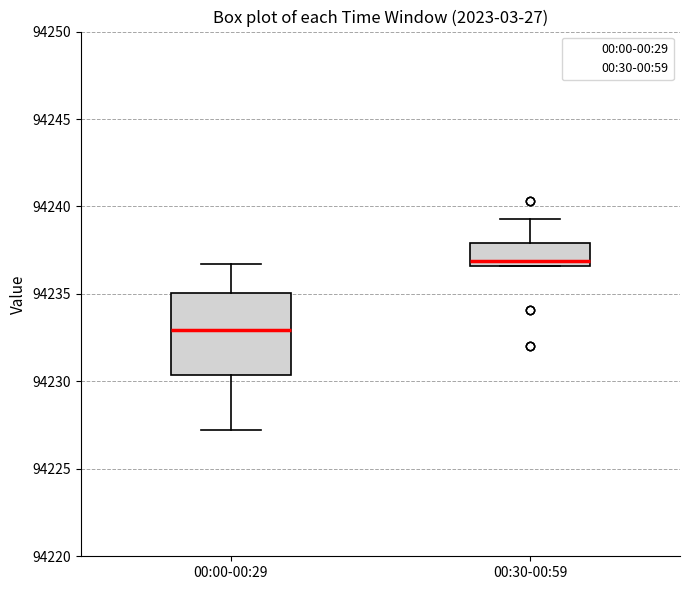

Where does the median line of the box for 00:00-00:29 sit on the y-axis? The values are not printed on the chart, so give them approximately, as read against the axis.

94233.0